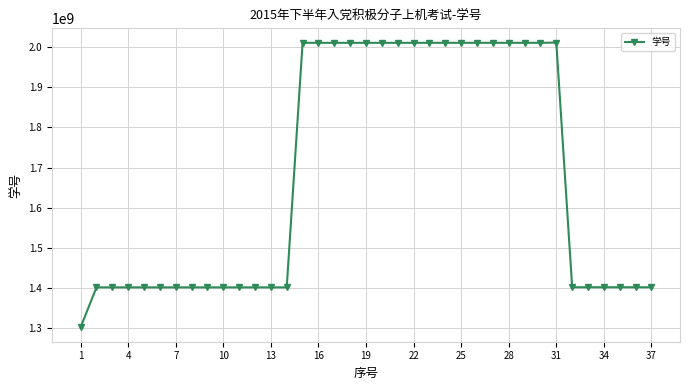

What is the difference between the second highest and minimum values?

710091138